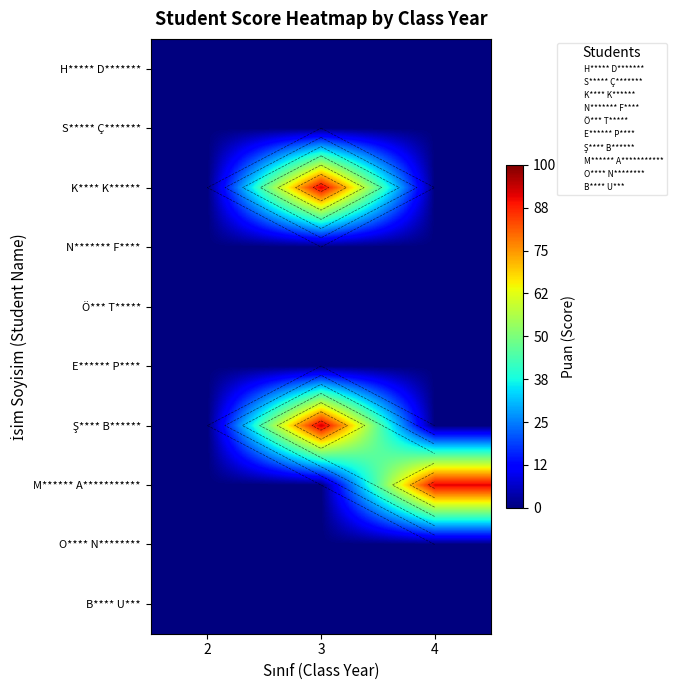

True or false: K**** K****** has a value of 92 at 3.

True